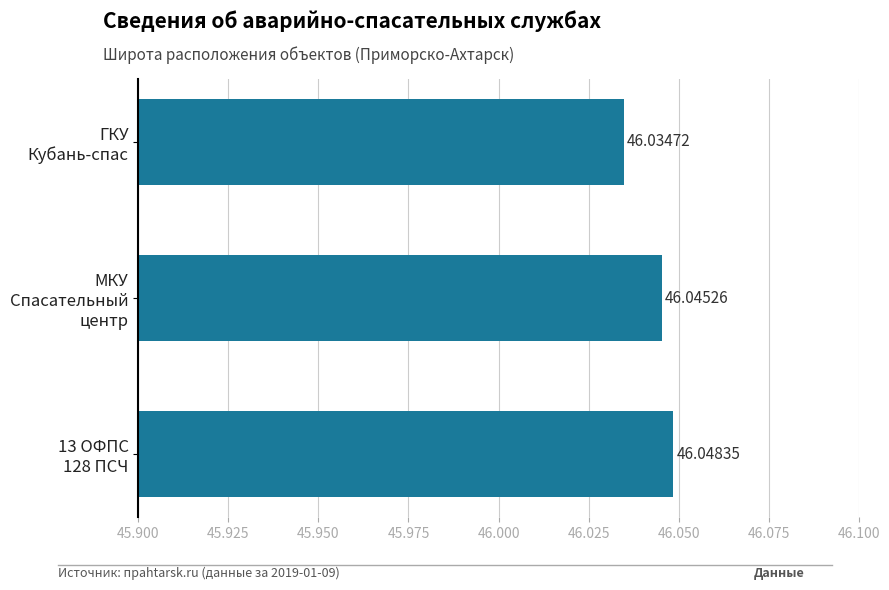

What is the minimum value shown in the chart?

46.0